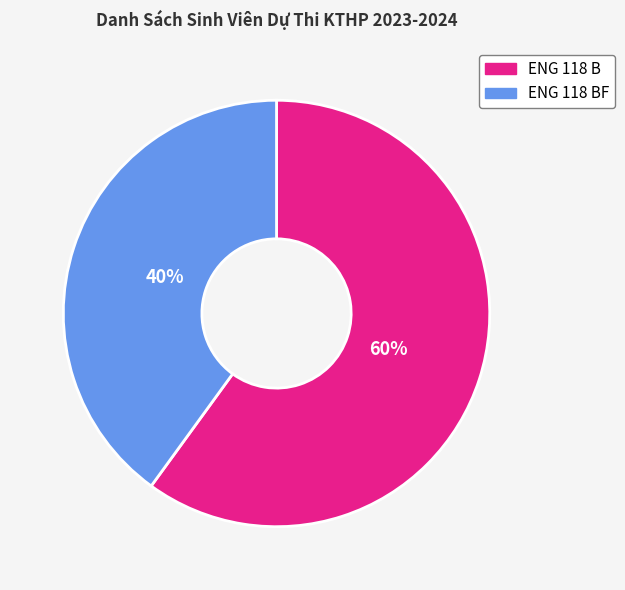

True or false: ENG 118 B accounts for 67% of the total.

False